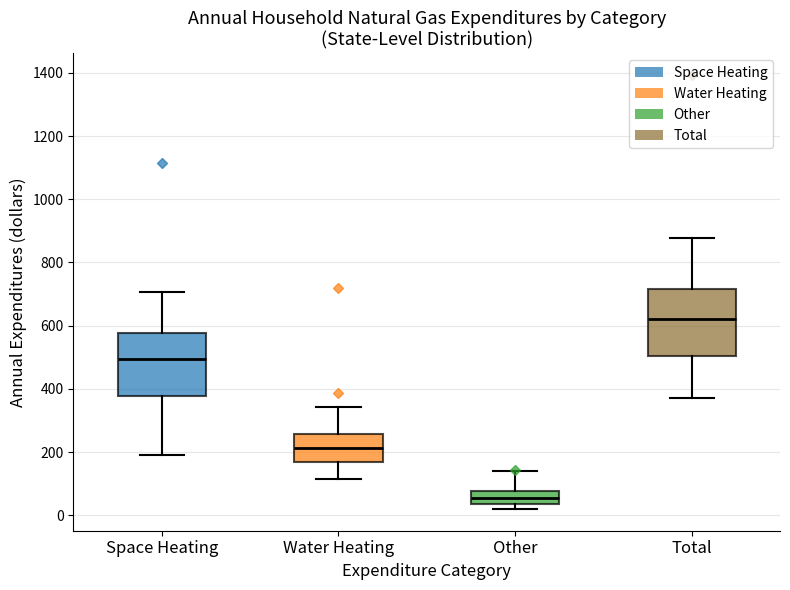

Where does the median line of the box for Space Heating sit on the y-axis? The values are not printed on the chart, so give them approximately, as read against the axis.

500